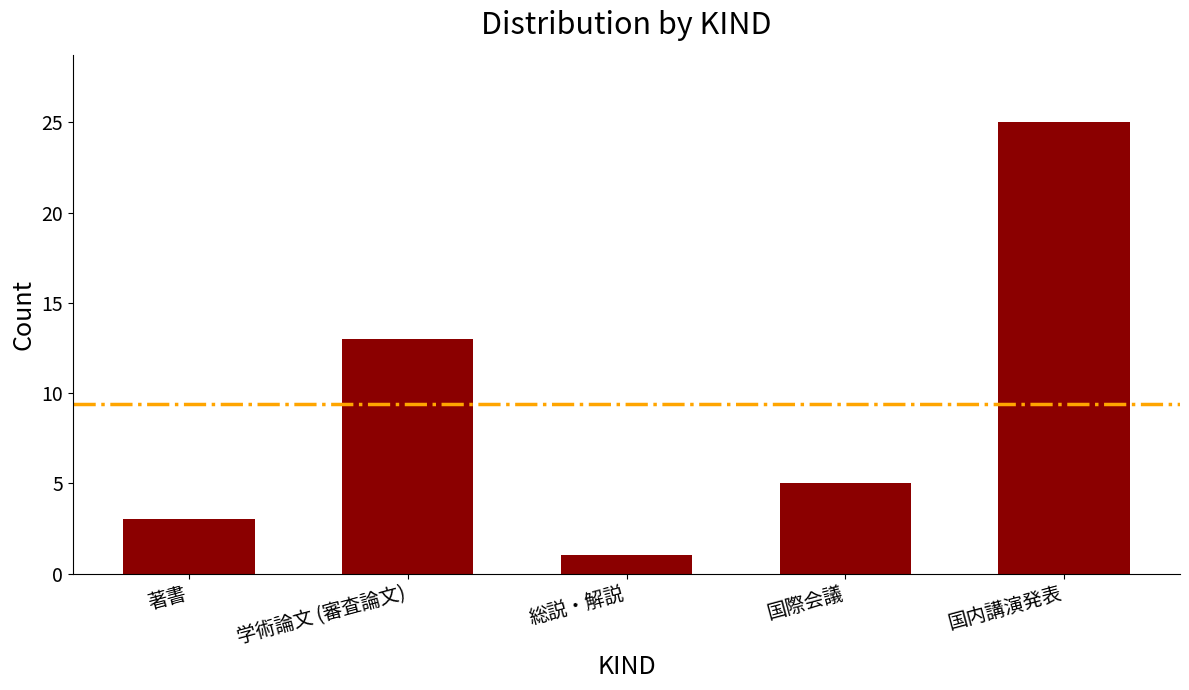

Reading left to right, extract all data points from this chart.

3	13	1	5	25